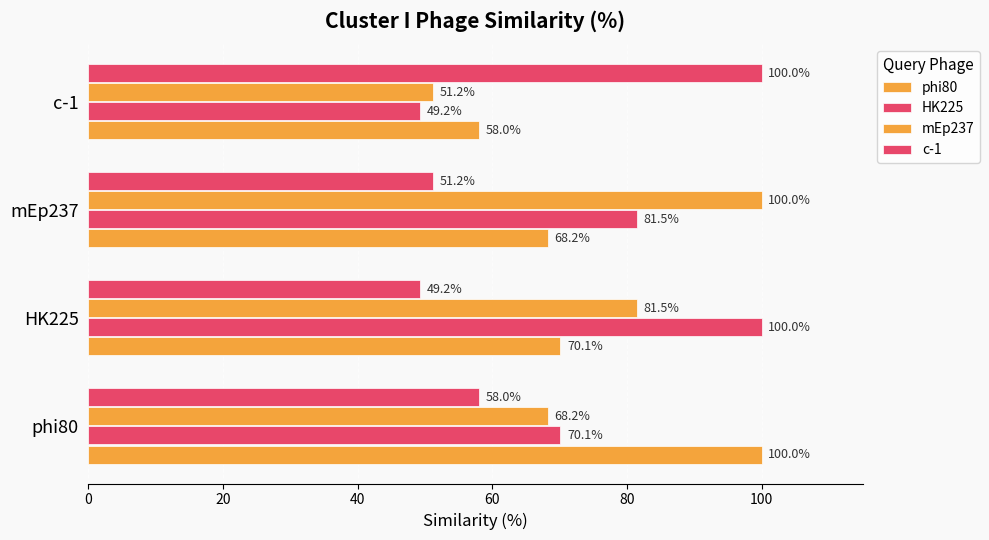

How many distinct data groups are displayed?

4